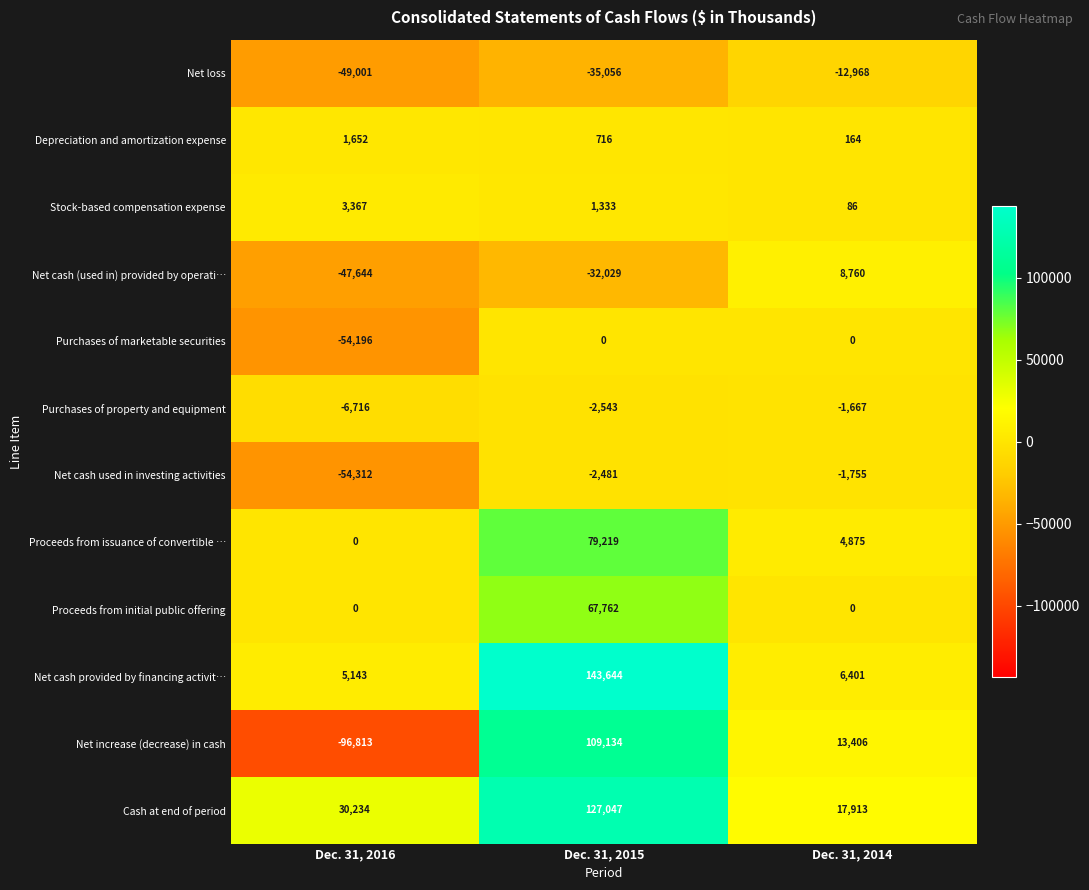

Between Dec. 31, 2016 and Dec. 31, 2014, which series saw the biggest shift?

Net increase (decrease) in cash